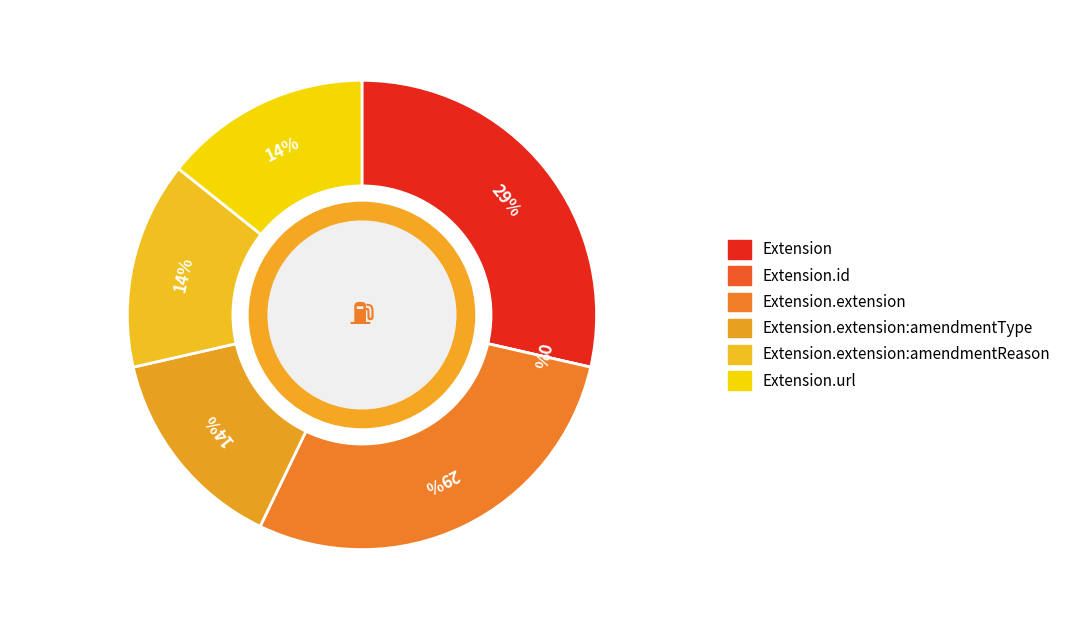

To the nearest percent, what is the difference between the largest and smallest slice percentages?

29%